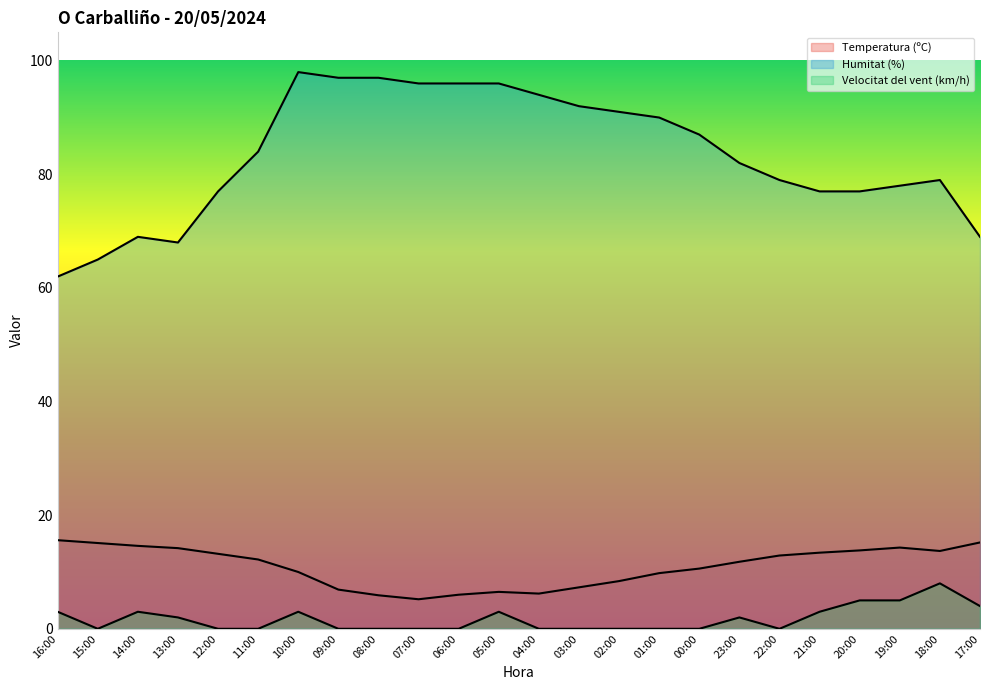

How many interior local valleys does the Temperatura (ºC) series have?

3